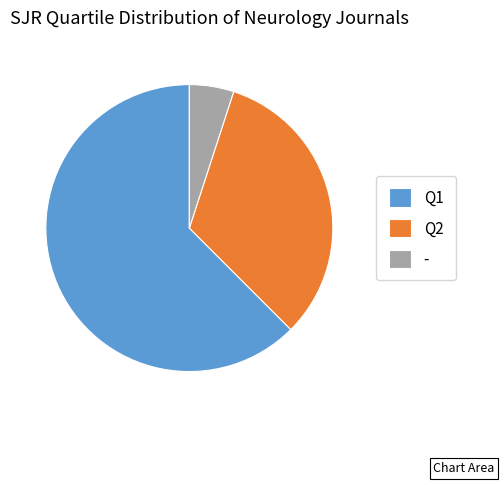

Is the sum of Q1 and Q2 greater than half?

Yes